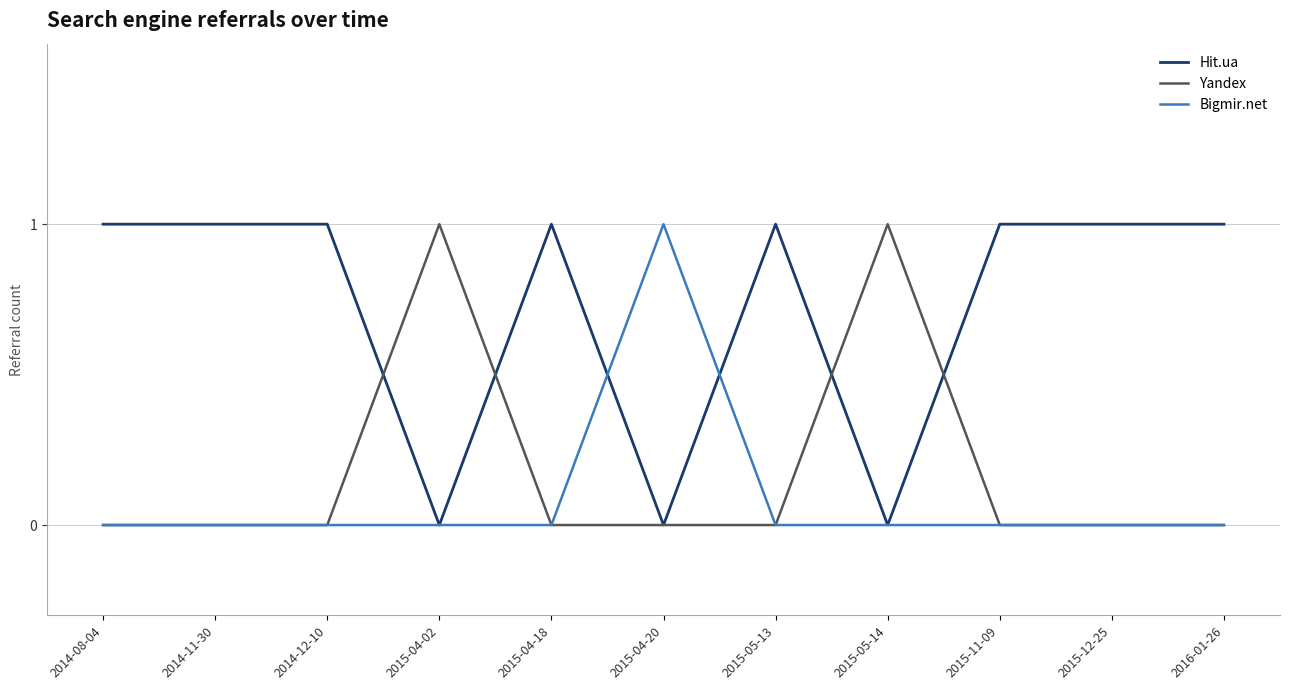

Reading left to right, what are all the values shown in this chart?

Hit.ua: 1	1	1	0	1	0	1	0	1	1	1
Yandex: 0	0	0	1	0	0	0	1	0	0	0
Bigmir.net: 0	0	0	0	0	1	0	0	0	0	0